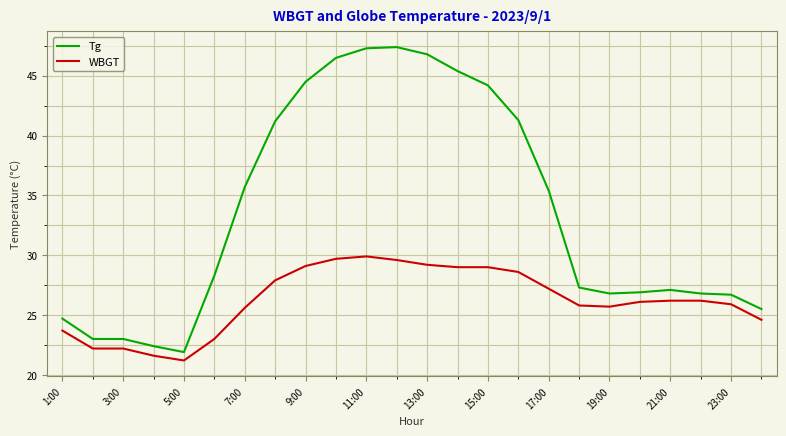

What is the difference between the maximum and minimum values in the WBGT series?

8.7